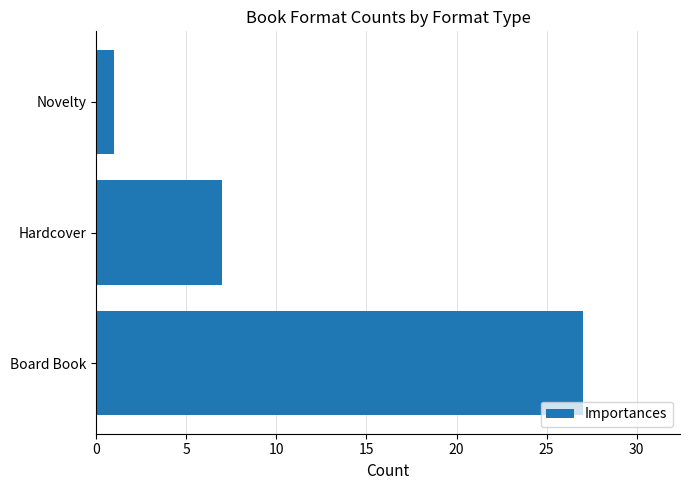

What is the sum of all values?

35